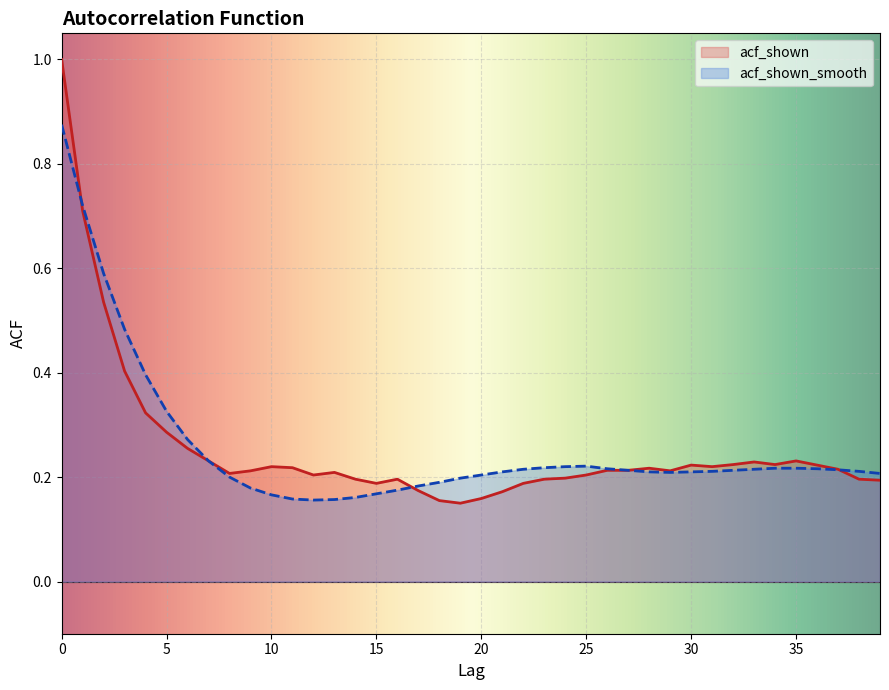

What is the sum of the acf_shown_smooth values at 6 and 22?

0.5